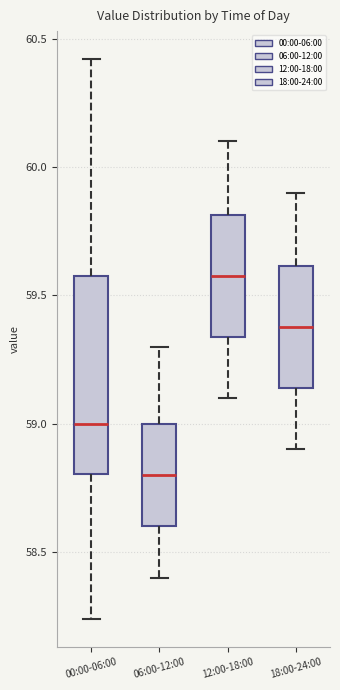

Where is the upper edge of the box for 06:00-12:00 on the y-axis? The values are not printed on the chart, so give them approximately, as read against the axis.

59.00